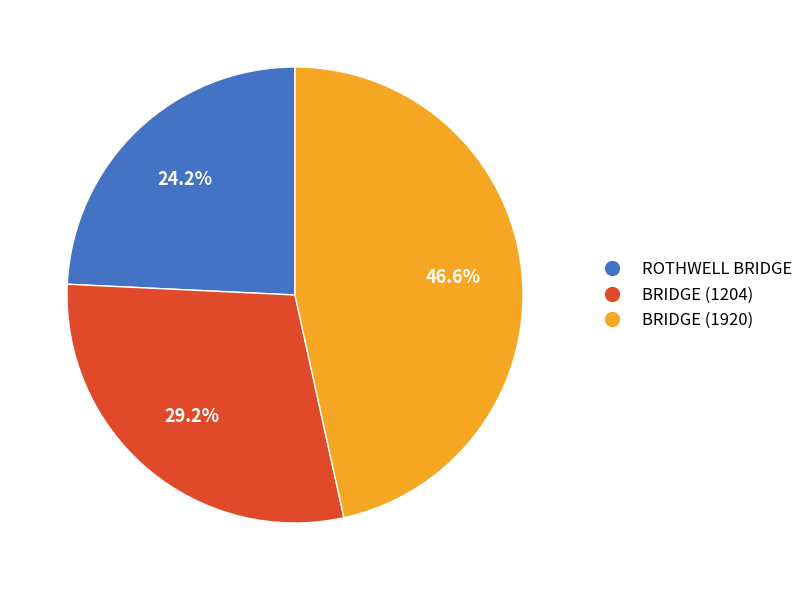

How many slices are in this pie chart?

3